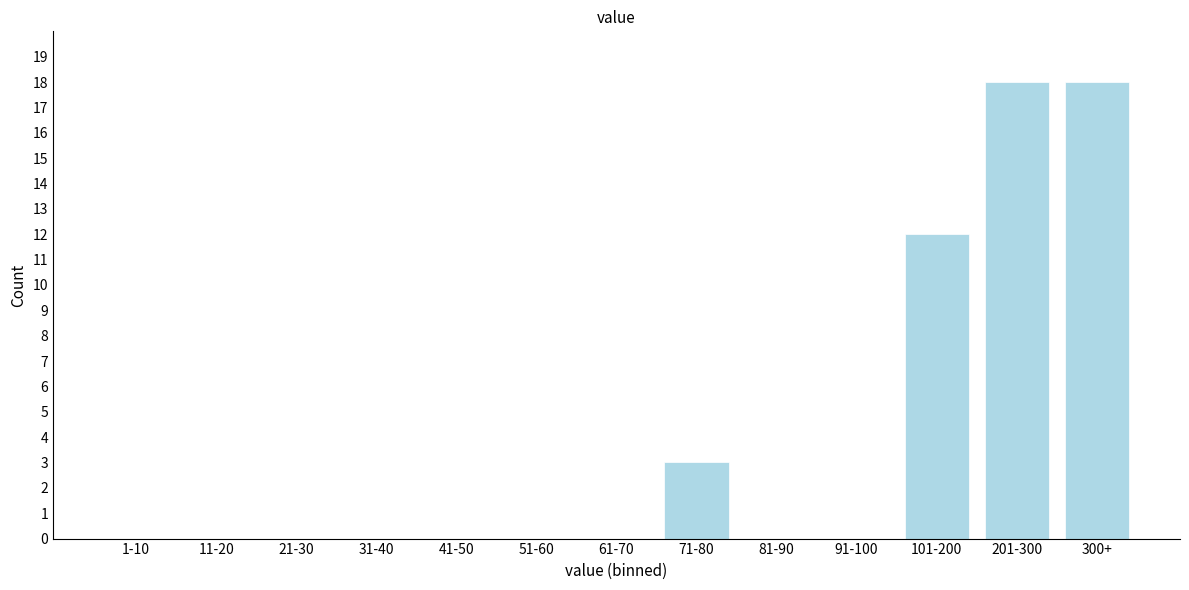

Reading left to right, transcribe all the data shown in this chart.

1-10=0	11-20=0	21-30=0	31-40=0	41-50=0	51-60=0	61-70=0	71-80=3	81-90=0	91-100=0	101-200=12	201-300=18	300+=18